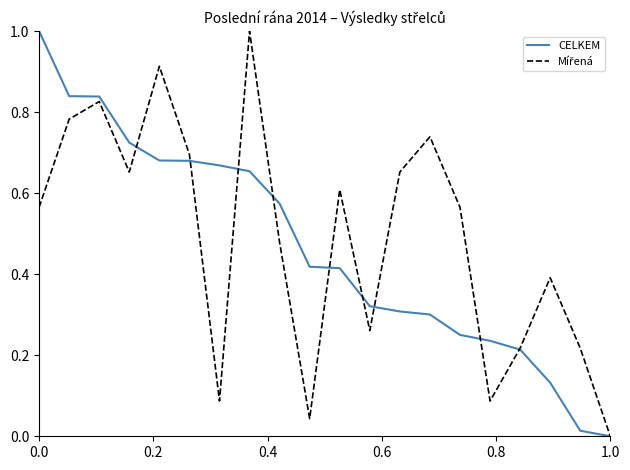

How many positive values does the CELKEM series have?

19